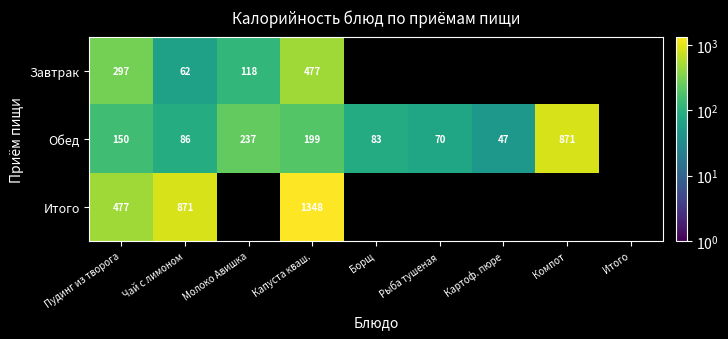

True or false: Завтрак has a value of 130.8 at Капуста кваш..

False